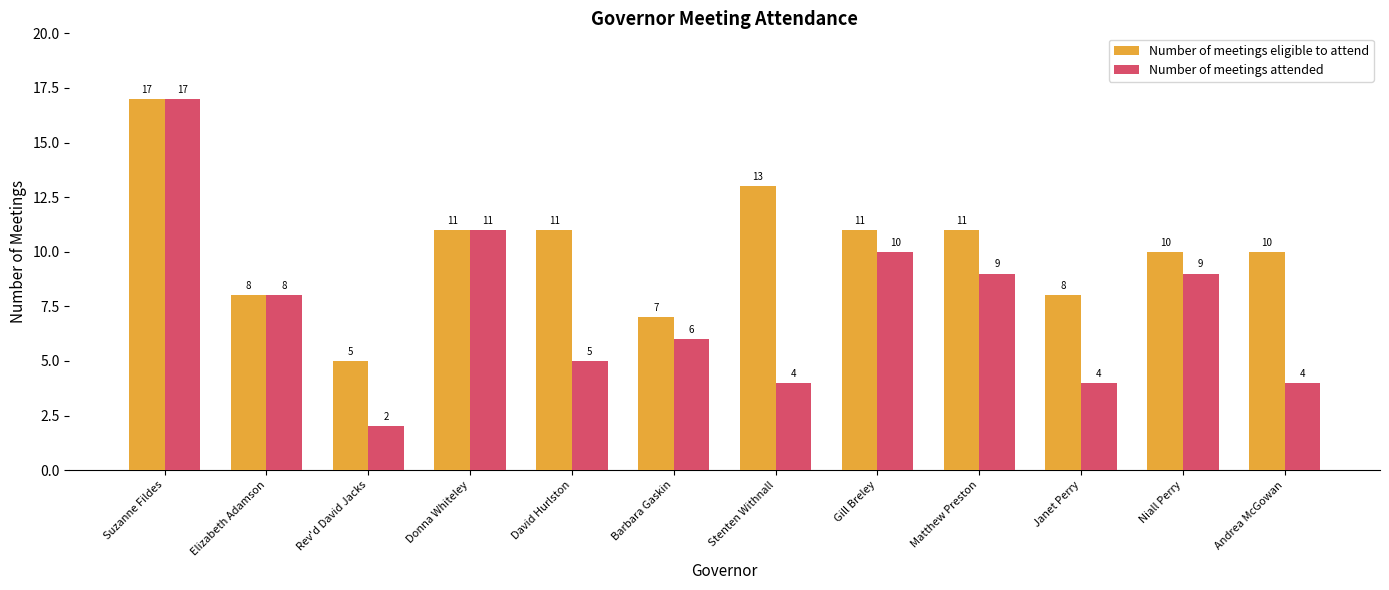

Which series changed the most between Elizabeth Adamson and Andrea McGowan?

Number of meetings attended